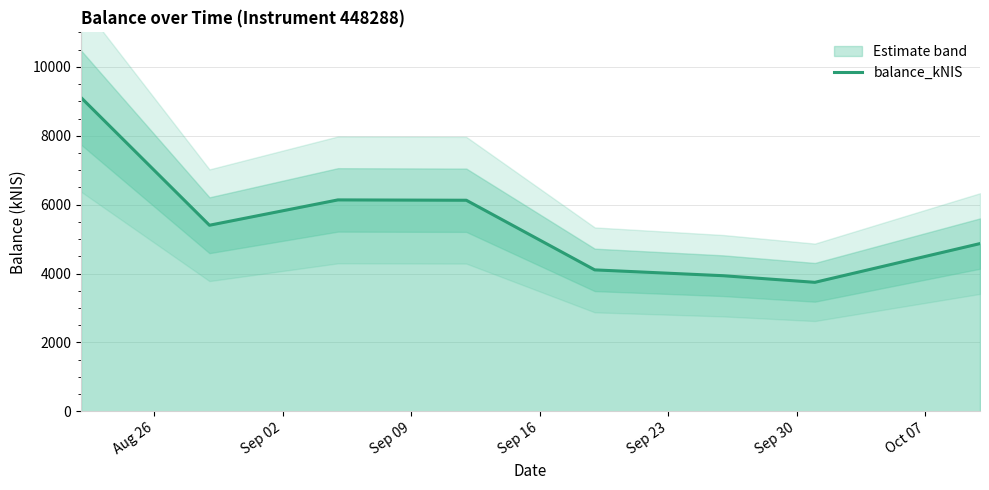

What is the maximum value for balance_kNIS?

9108.5